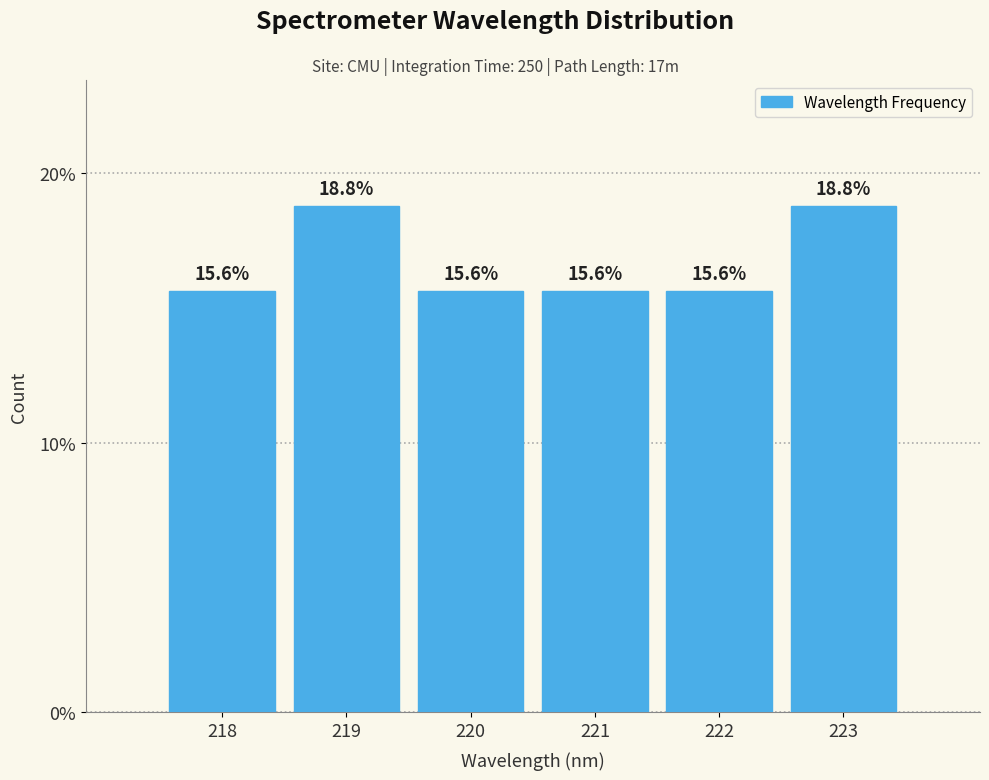

Reading right to left, list all the values displayed in this chart.

223=18.8	222=15.6	221=15.6	220=15.6	219=18.8	218=15.6